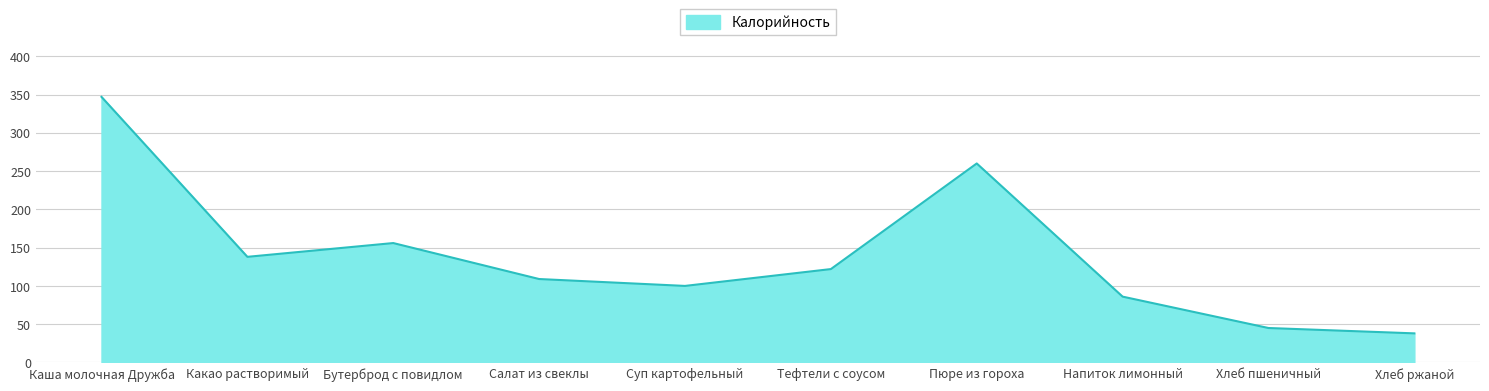

Where is the first local minimum?

Какао растворимый